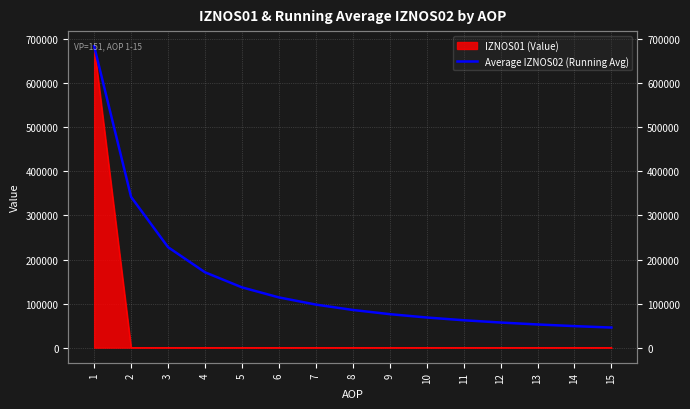

At which label is the value closest to 364889?

2